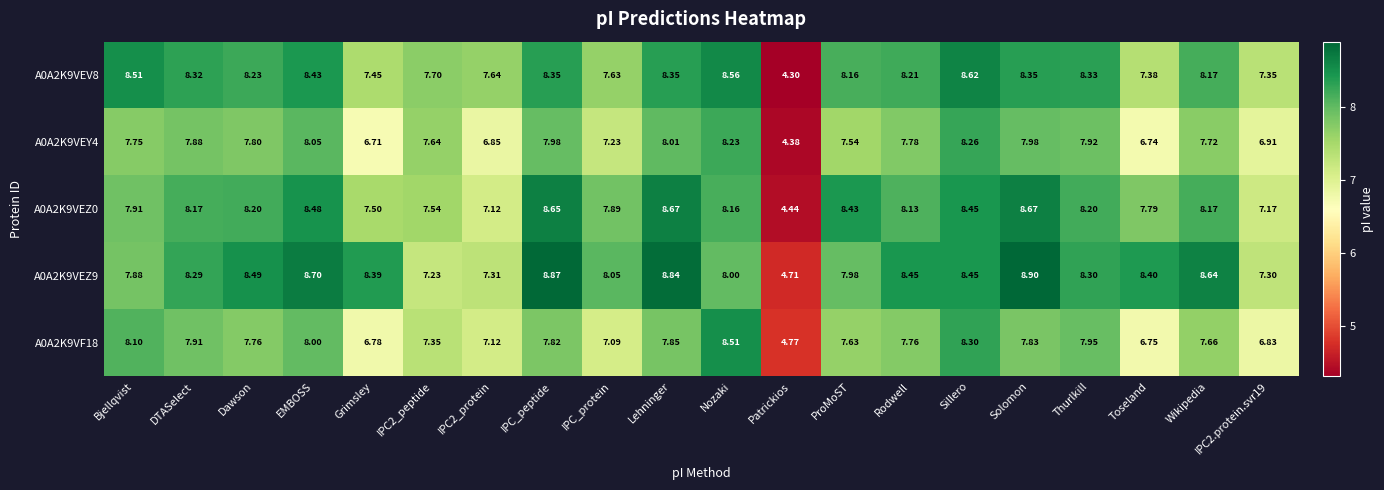

Rank the series at Grimsley from highest to lowest value.

A0A2K9VEZ9, A0A2K9VEZ0, A0A2K9VEV8, A0A2K9VF18, A0A2K9VEY4